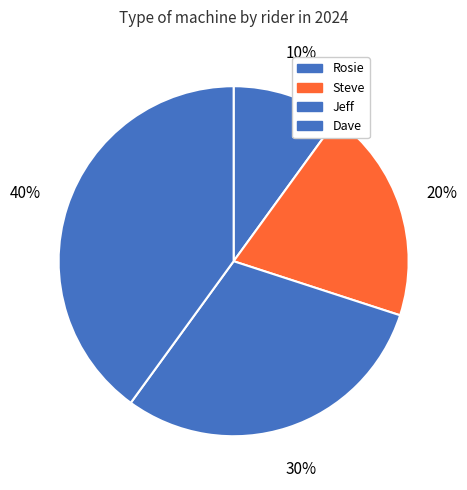

What is the ratio of the value at Dave to the value at Rosie?

4.0